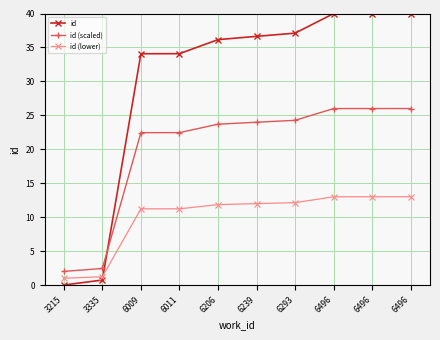

The value of id (scaled) at 6496 is 26.0. True or false?

True